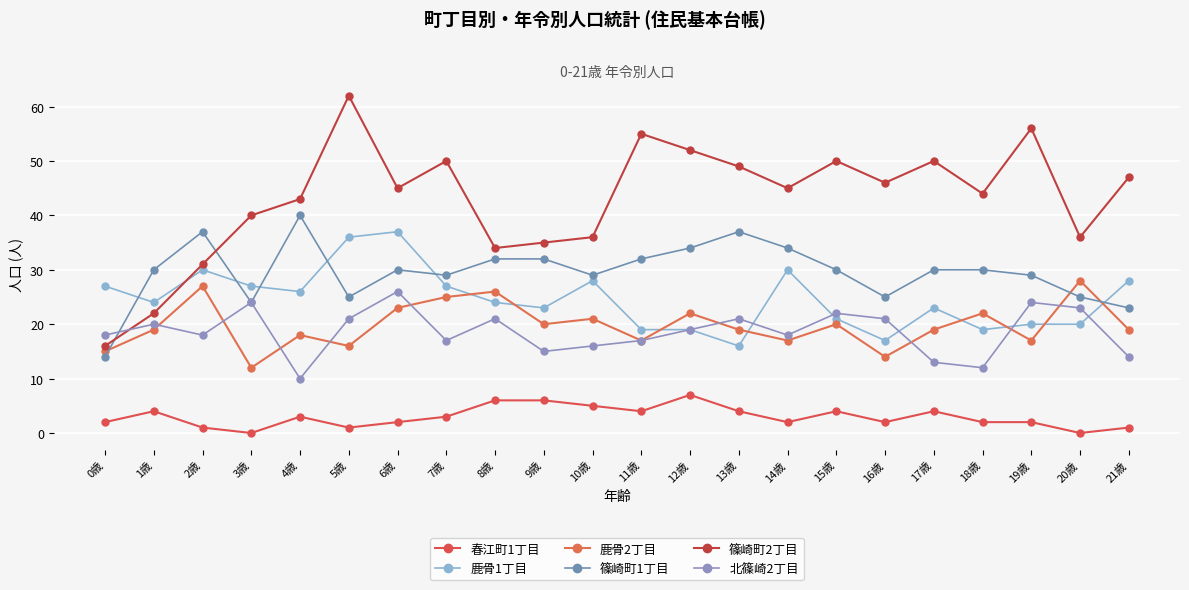

What is the difference between the maximum and minimum values in the 鹿骨1丁目 series?

21